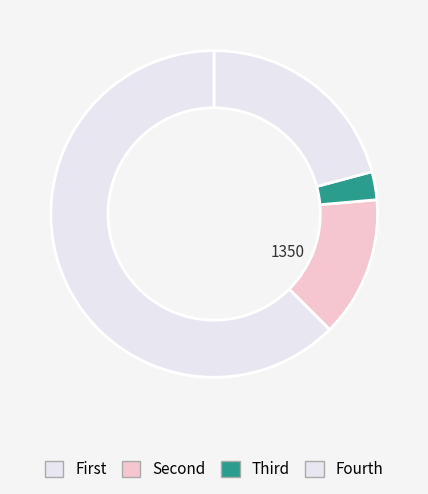

Does any single category account for the majority?

Yes